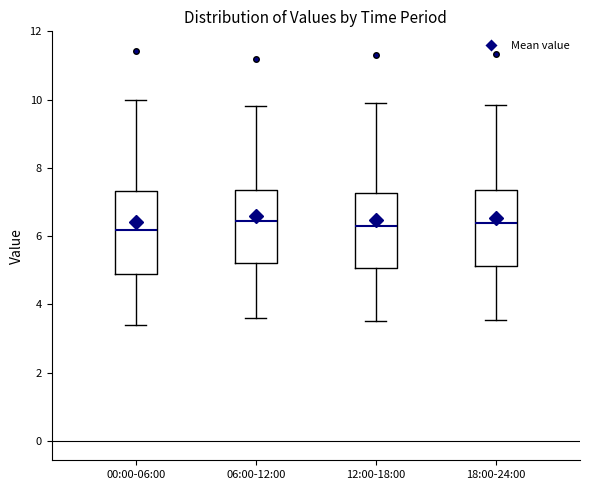

Reading left to right, transcribe this box plot: for each box, give where its median line is, the range the box spans, and where its two whiskers end, as read against the y-axis. The values are not printed on the chart, so give them approximately, as read against the axis.

00:00-06:00: median 6.2, box 5.0 to 7.4, whiskers 3.4 to 10.0
06:00-12:00: median 6.4, box 5.2 to 7.4, whiskers 3.6 to 9.8
12:00-18:00: median 6.4, box 5.0 to 7.2, whiskers 3.6 to 10.0
18:00-24:00: median 6.4, box 5.2 to 7.4, whiskers 3.6 to 9.8